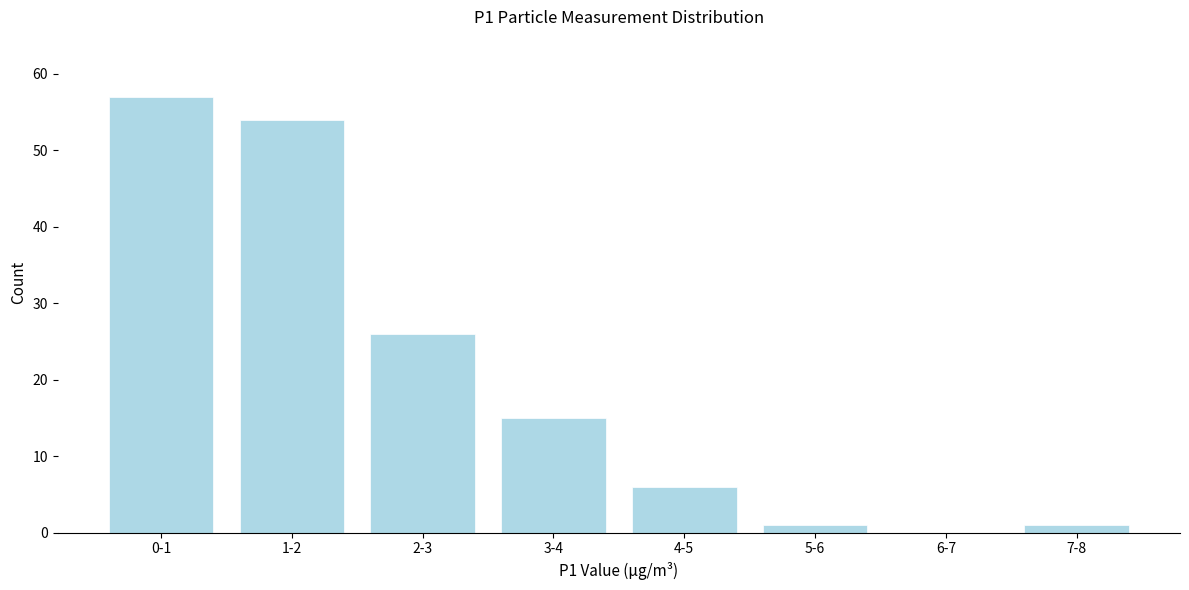

Reading left to right, list all the values displayed in this chart.

0-1=57	1-2=54	2-3=26	3-4=15	4-5=6	5-6=1	6-7=0	7-8=1